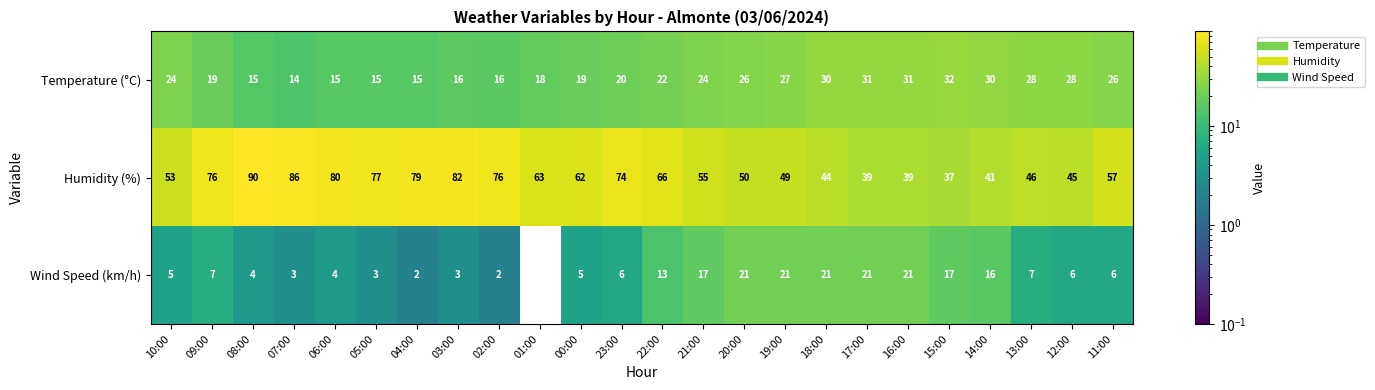

What is the total value across all series at 12:00?

79